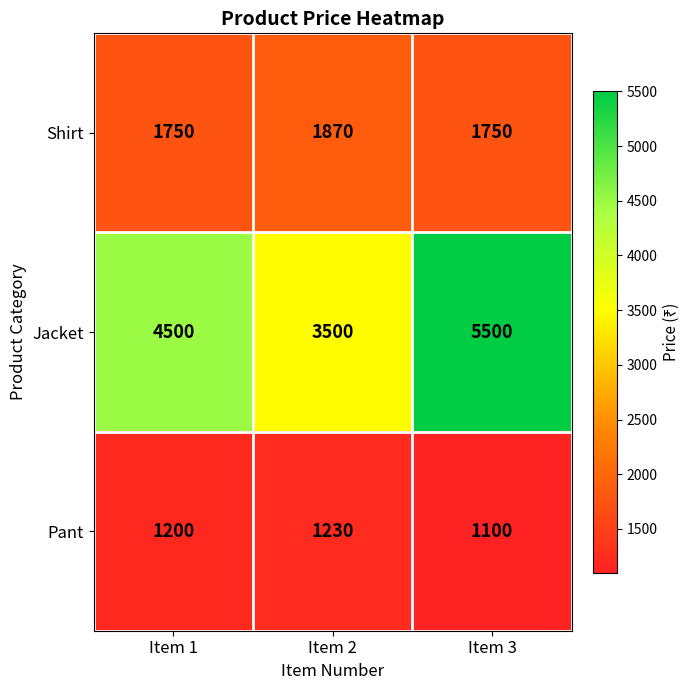

How many Pant values are between 1100 and 1230?

3